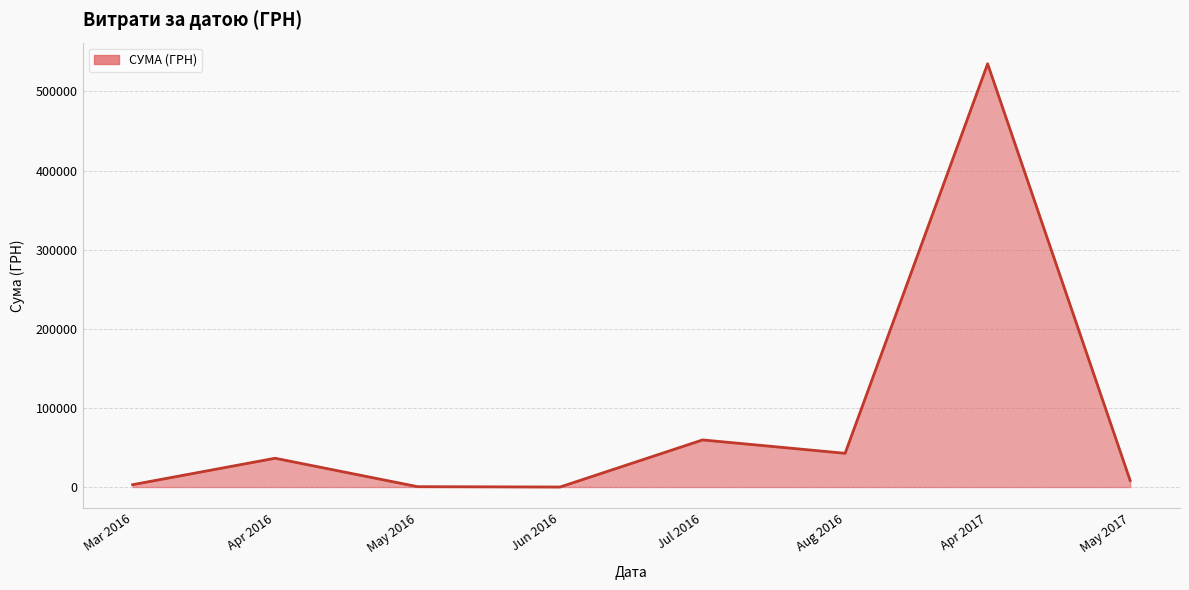

At which label is the value closest to 267462?

Jul 2016